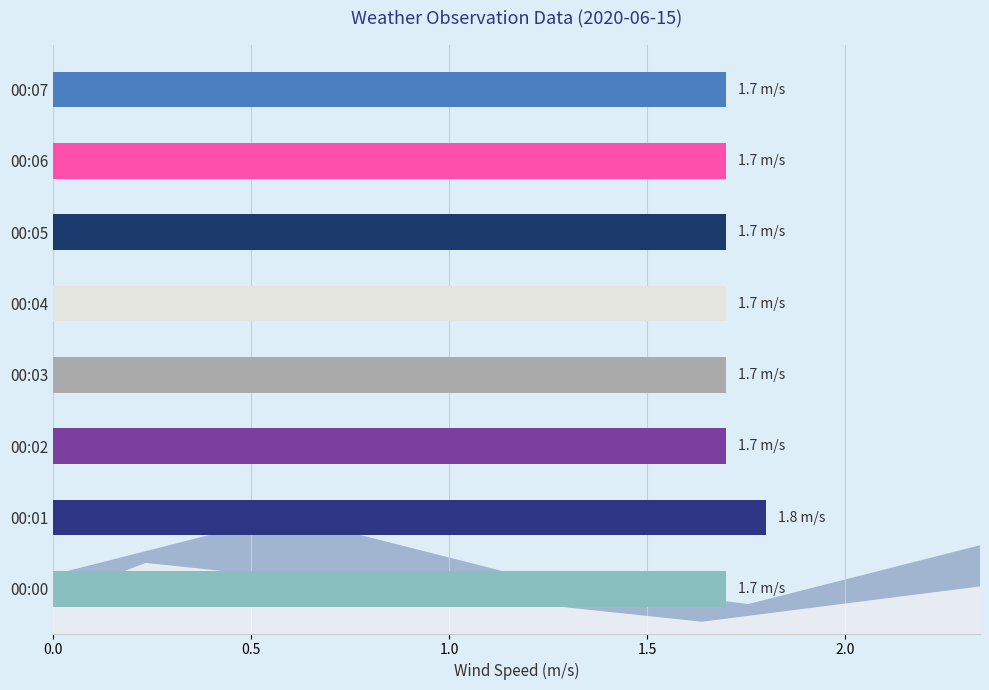

The chart shows a value of 0.8 at 00:01. True or false?

False